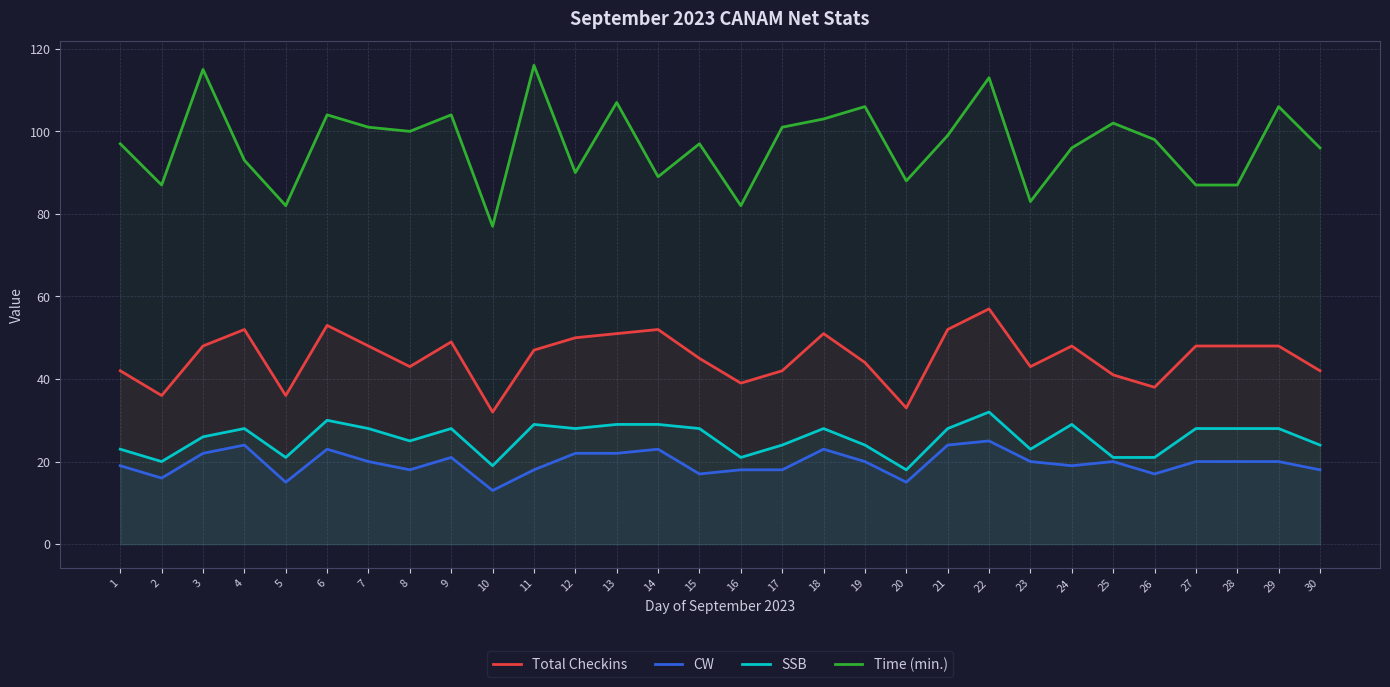

How many values in the Time (min.) series exceed 98?

14